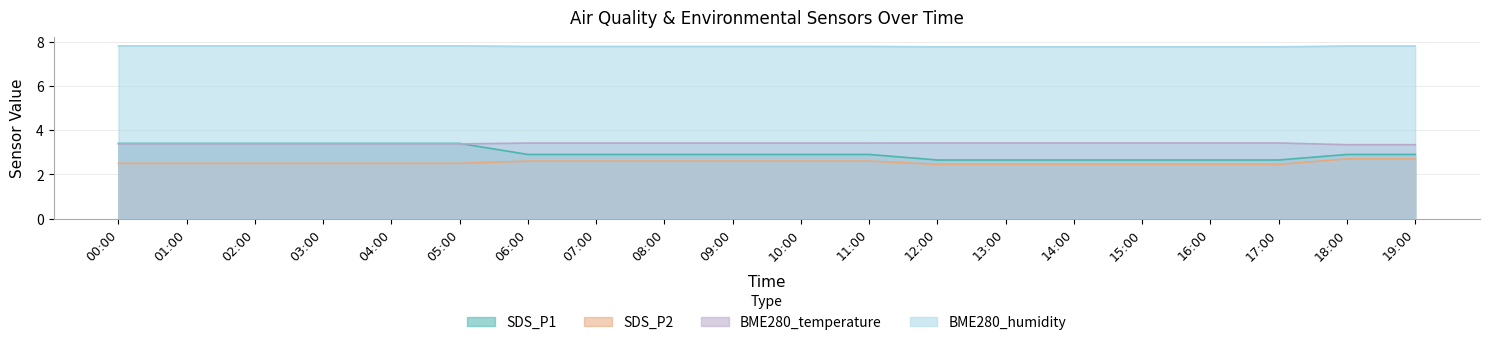

What is the smallest value displayed?

2.5